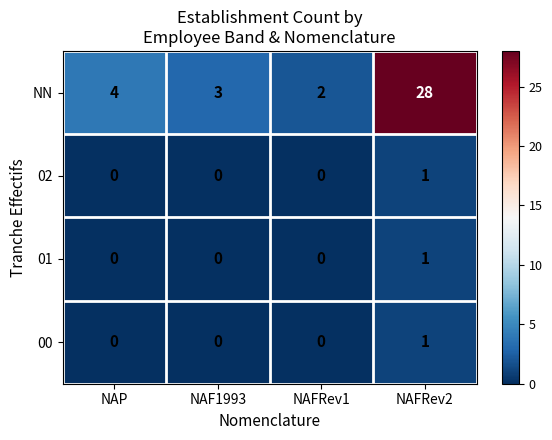

Reading left to right, extract all data points from this chart.

NN: 4	3	2	28
02: 0	0	0	1
01: 0	0	0	1
00: 0	0	0	1